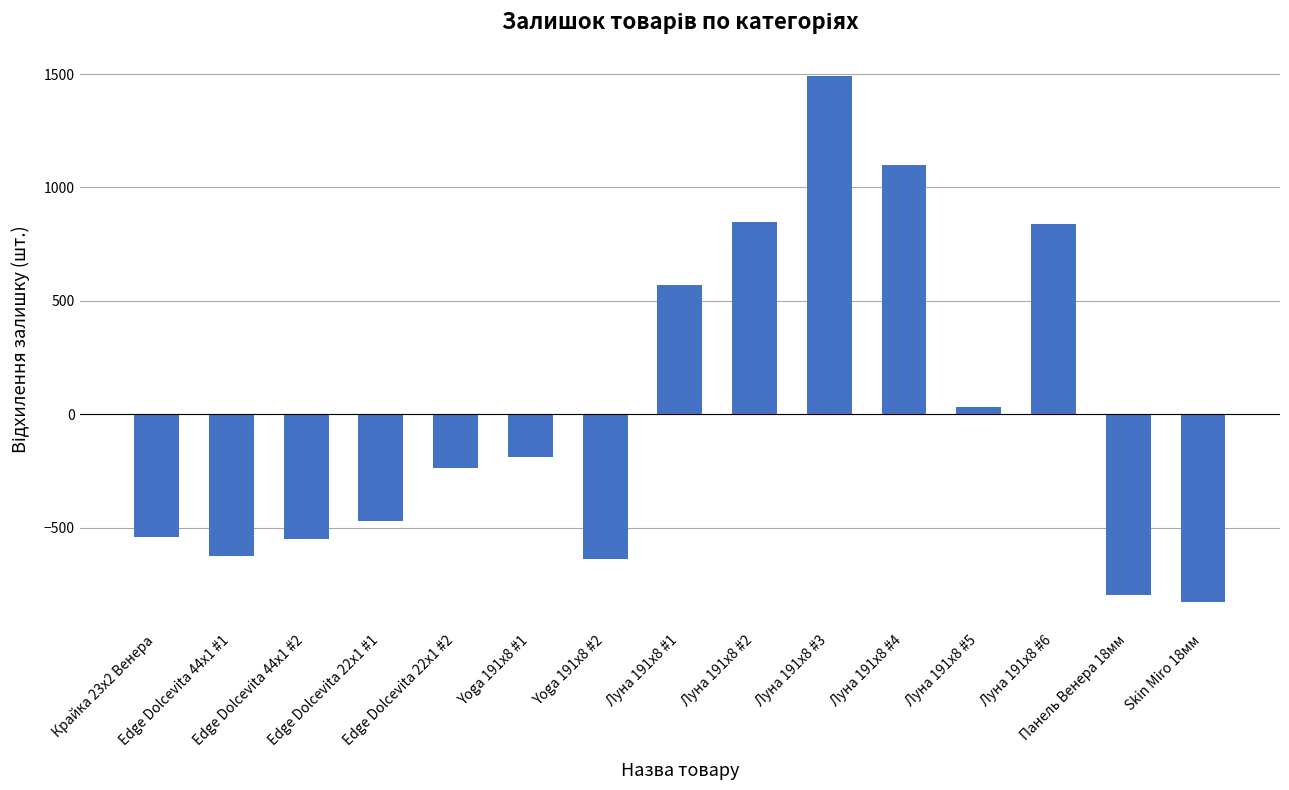

Where is the data nearest to the value 330?

Луна 191x8 #1